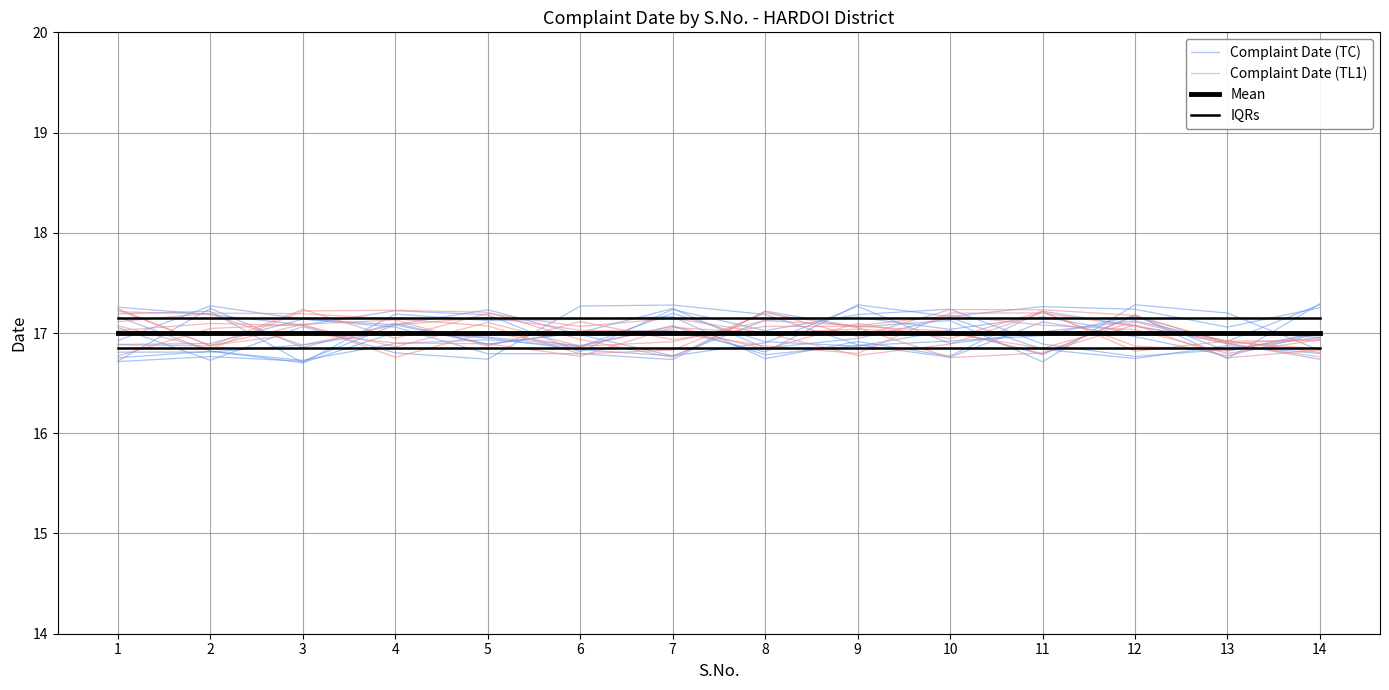

Which has a higher value, 7 or 11?

7